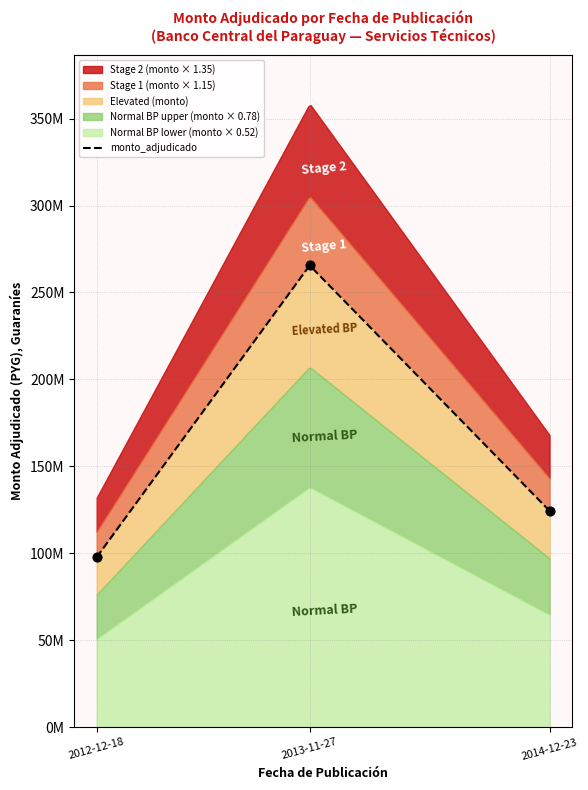

Approximately how many times larger is the value at 2013-11-27 compared to 2012-12-18?

2.7